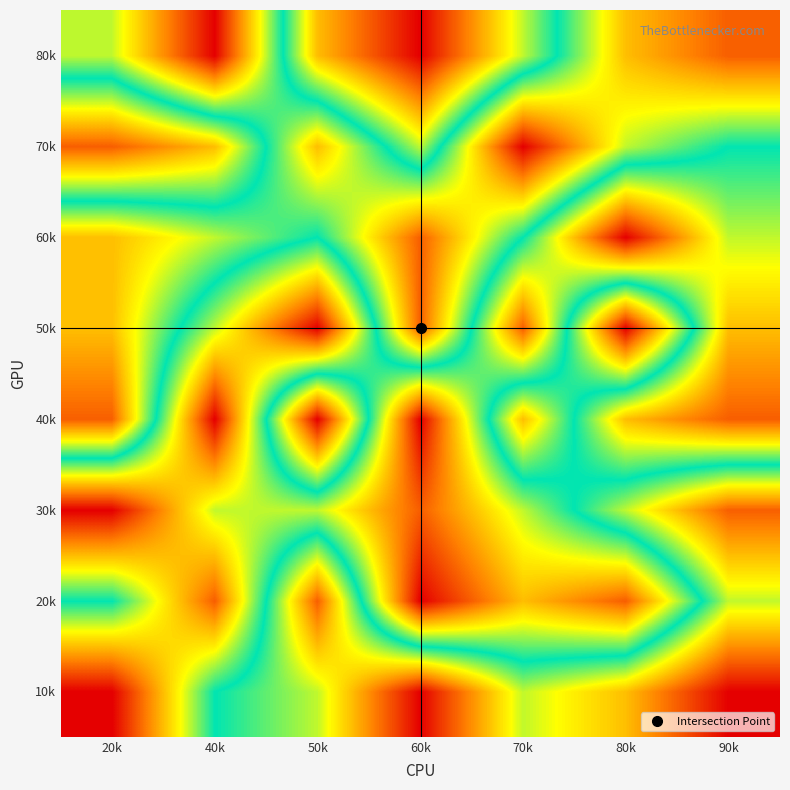

At how many categories does at least one series exceed 2?

7